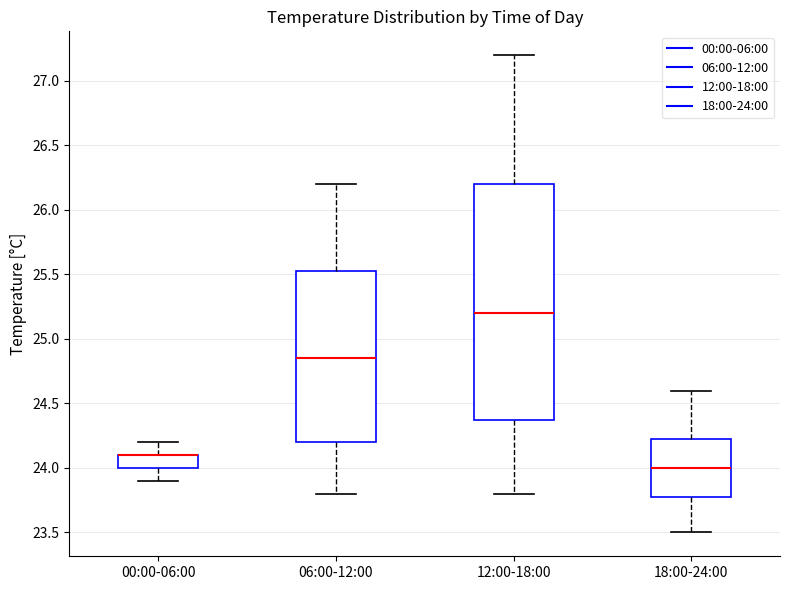

Reading left to right, transcribe this box plot: for each box, give where its median line is, the range the box spans, and where its two whiskers end, as read against the y-axis. The values are not printed on the chart, so give them approximately, as read against the axis.

00:00-06:00: median 24.10 (drawn on the box's upper edge), box 24.00 to 24.10, whiskers 23.90 to 24.20
06:00-12:00: median 24.85, box 24.20 to 25.55, whiskers 23.80 to 26.20
12:00-18:00: median 25.20, box 24.40 to 26.20, whiskers 23.80 to 27.20
18:00-24:00: median 24.00, box 23.80 to 24.25, whiskers 23.50 to 24.60